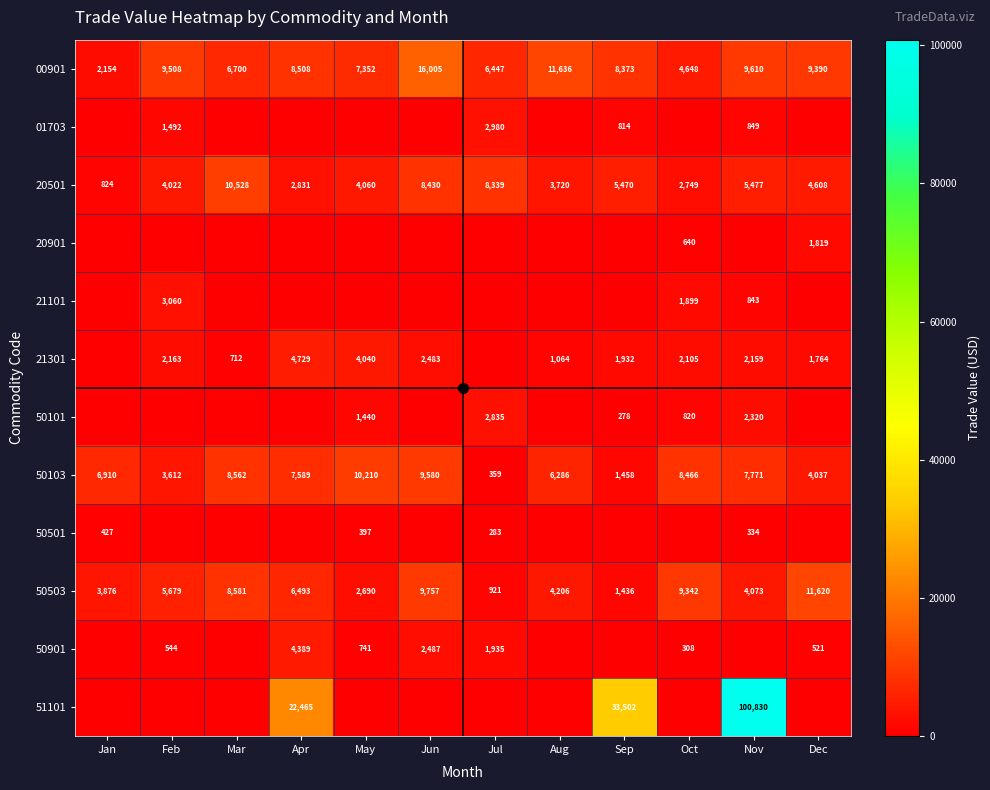

List the labels in order of 01703 value, largest first.

Jul, Feb, Nov, Sep, Jan, Mar, Apr, May, Jun, Aug, Oct, Dec